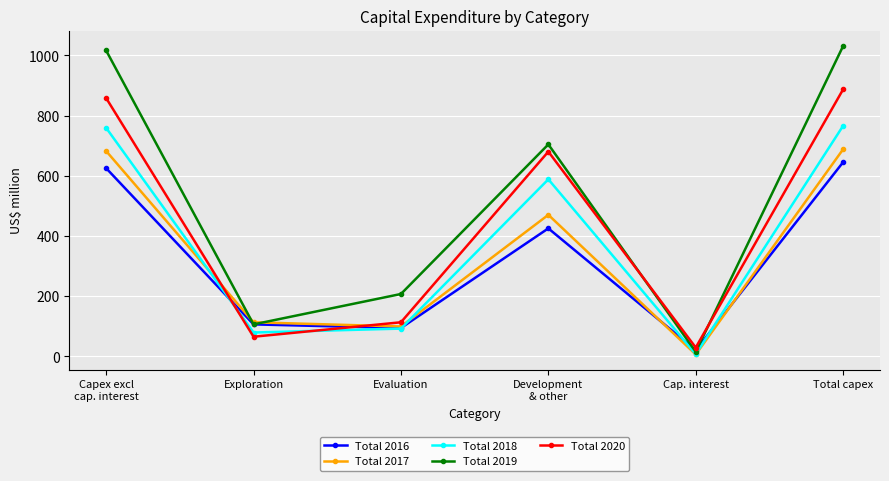

Count the number of categories in the chart.

6